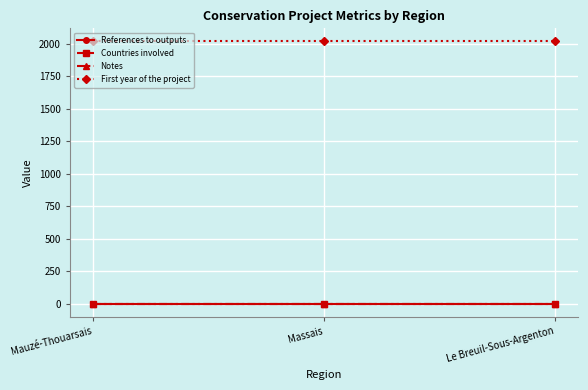

Does the chart have visible grid lines?

Yes